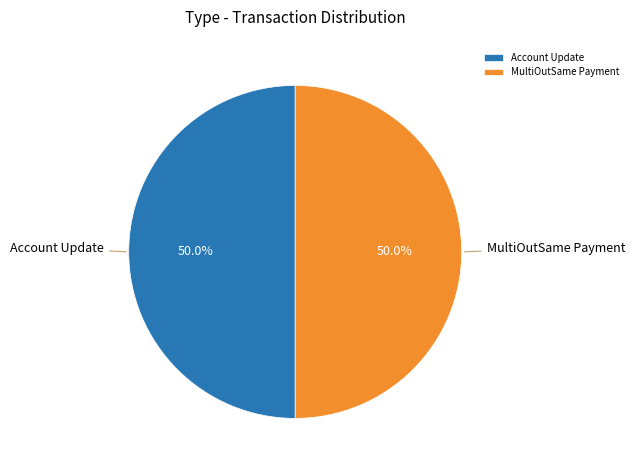

Approximately how many times larger is the value at Account Update compared to MultiOutSame Payment?

1.0